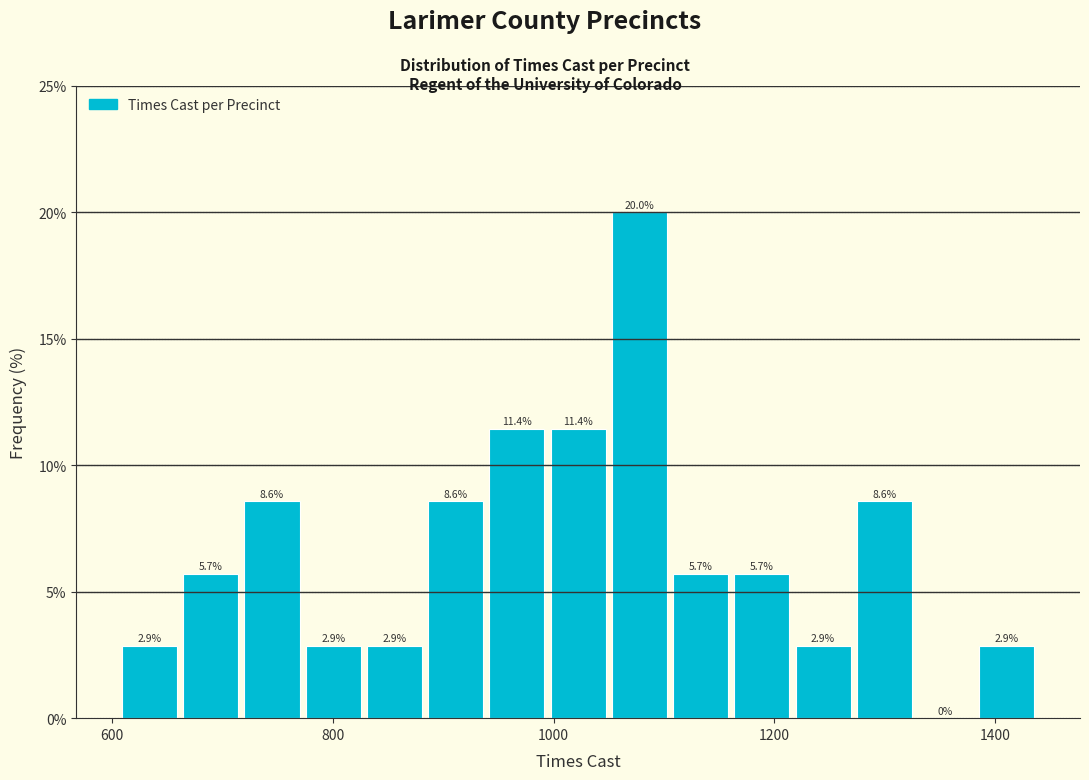

Around what value on the x-axis is the tallest bar? Give the approximate position of its centre, as read against the axis.

1080